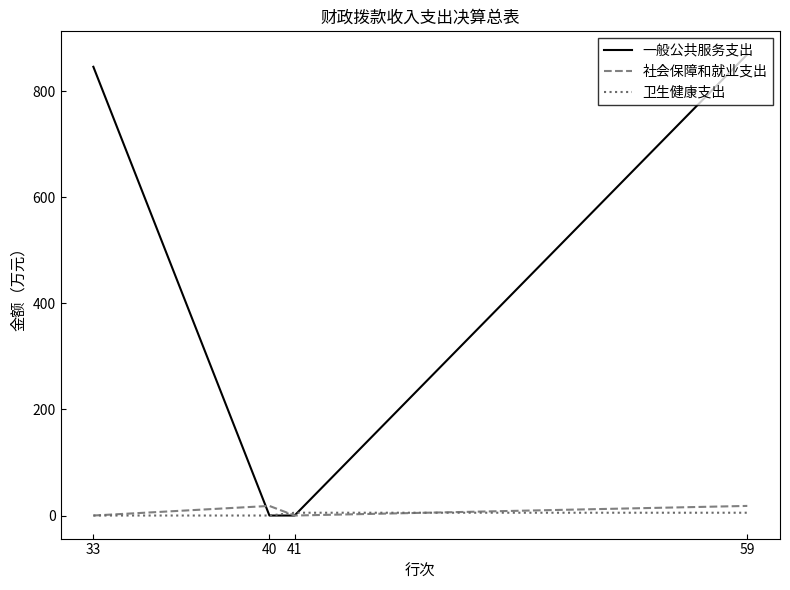

True or false: 卫生健康支出 has more than 1 interior local peaks.

False